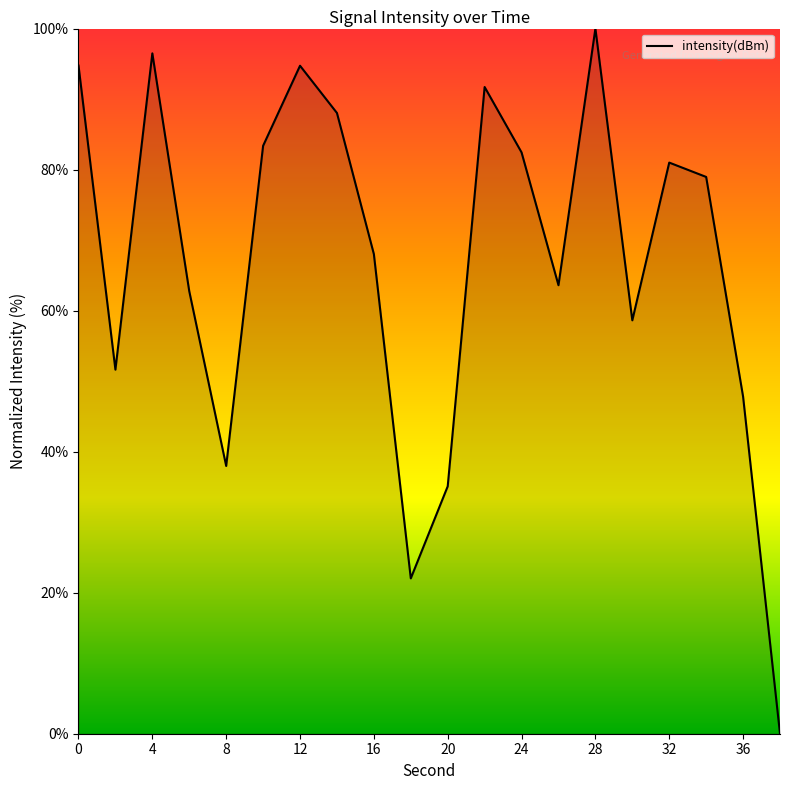

What is the maximum value shown in the chart?

100.0